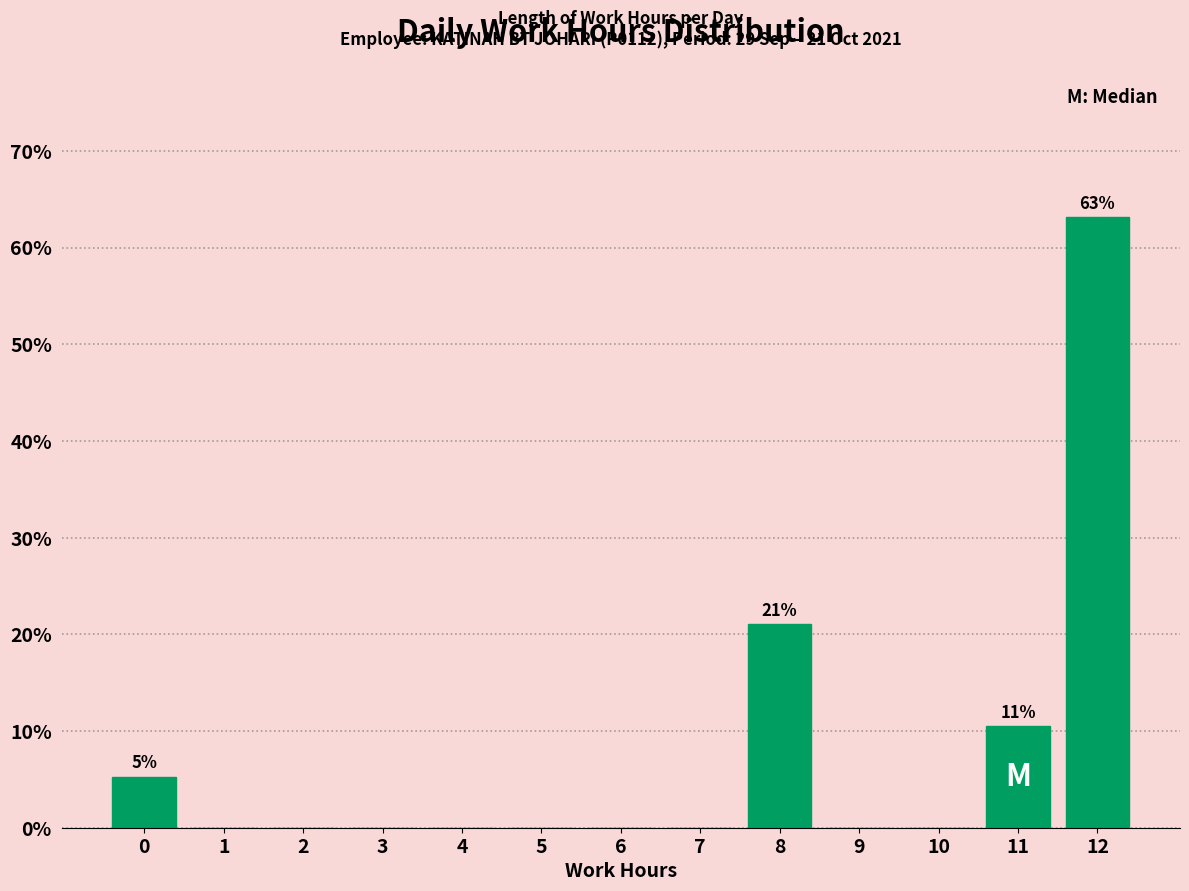

Reading left to right, list all the values displayed in this chart.

0=5.3	1=0.0	2=0.0	3=0.0	4=0.0	5=0.0	6=0.0	7=0.0	8=21.1	9=0.0	10=0.0	11=10.5	12=63.2